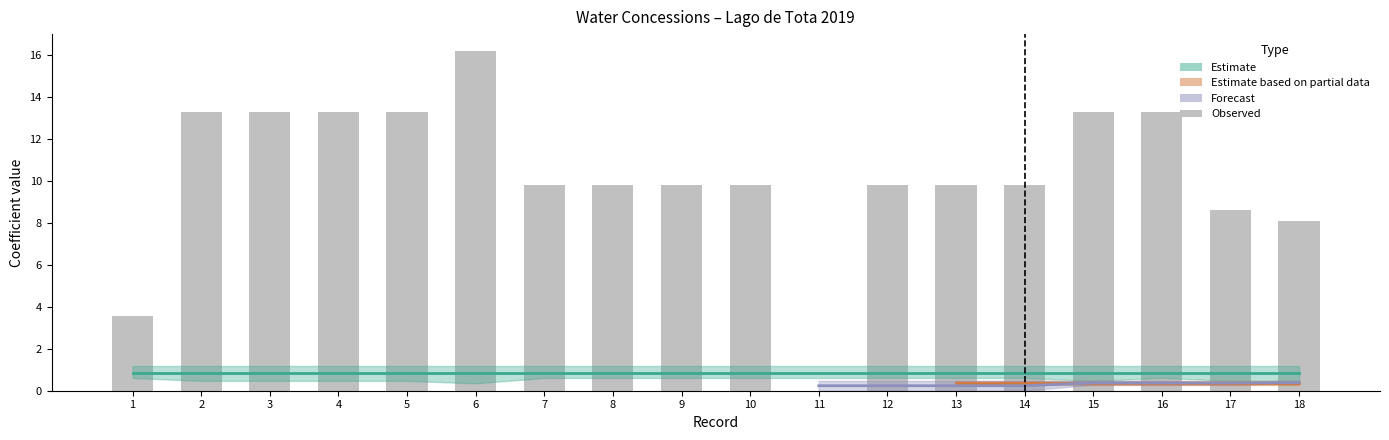

What is the value of the 14th bar from the left?

9.8